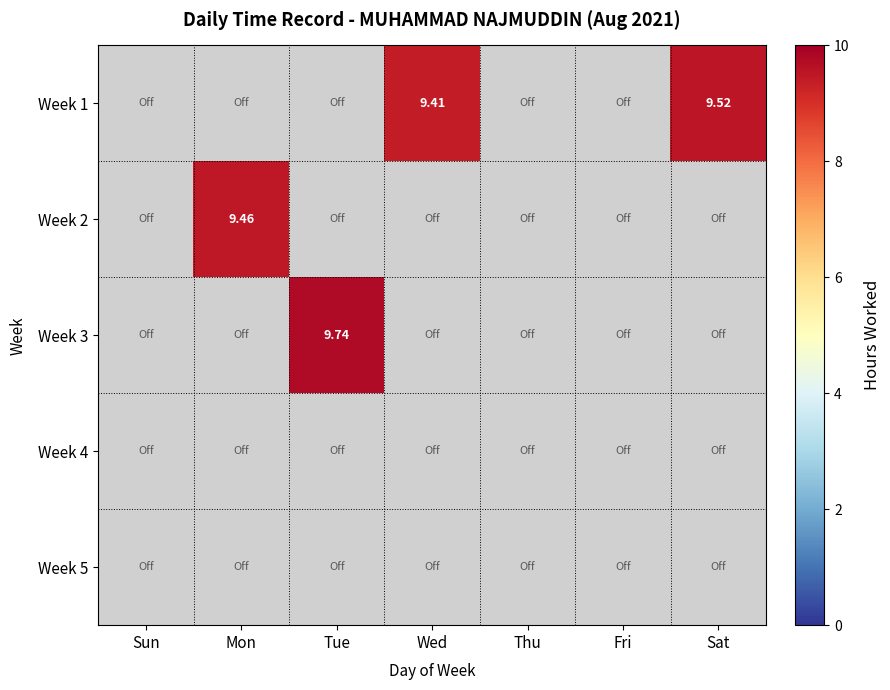

How many data points does each series have?

7